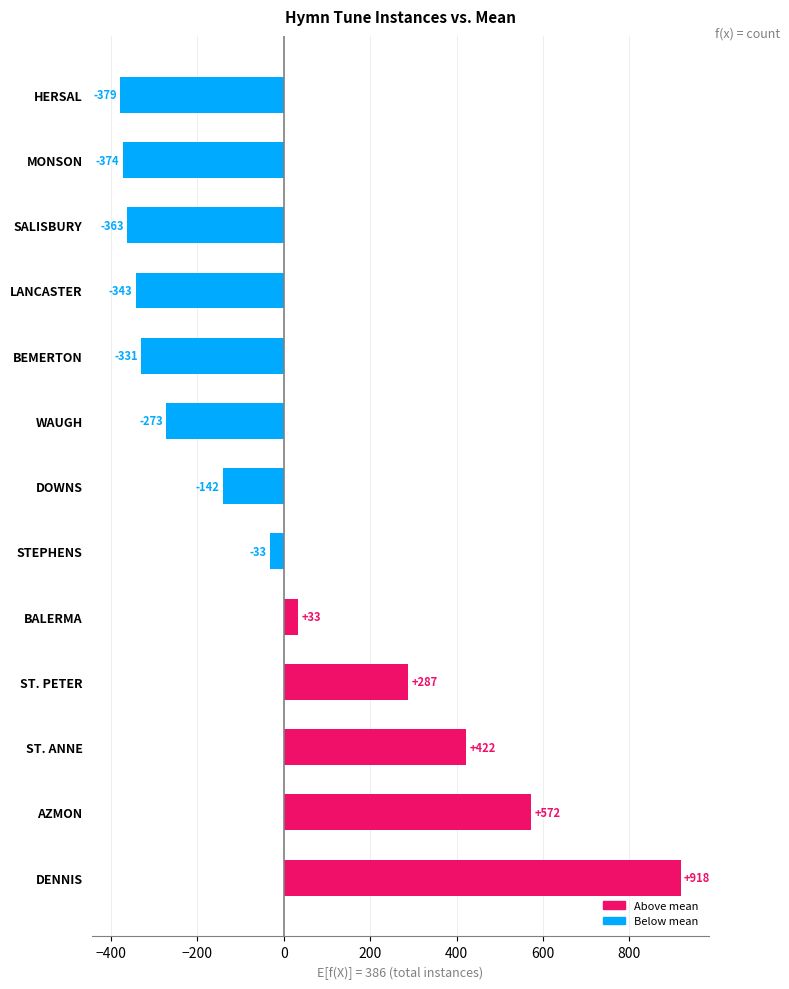

Is it true that the value at DENNIS is 567?

False